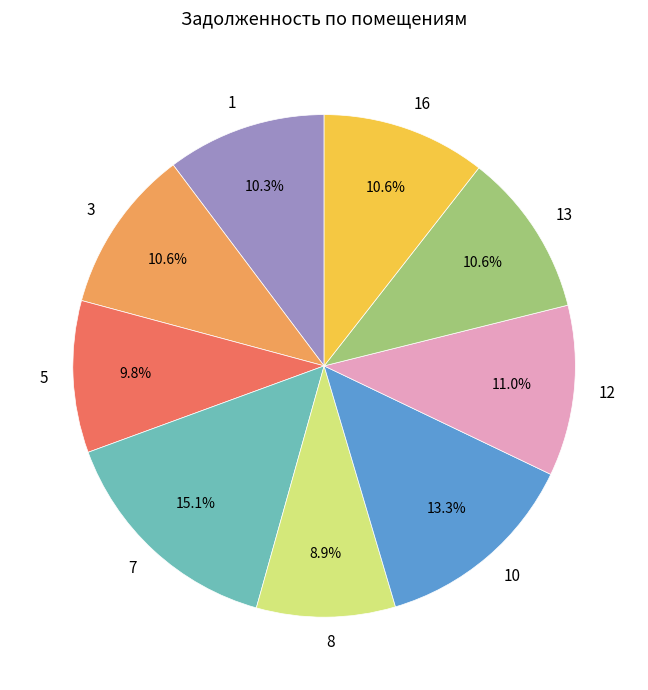

What is the smallest slice in the pie chart?

8